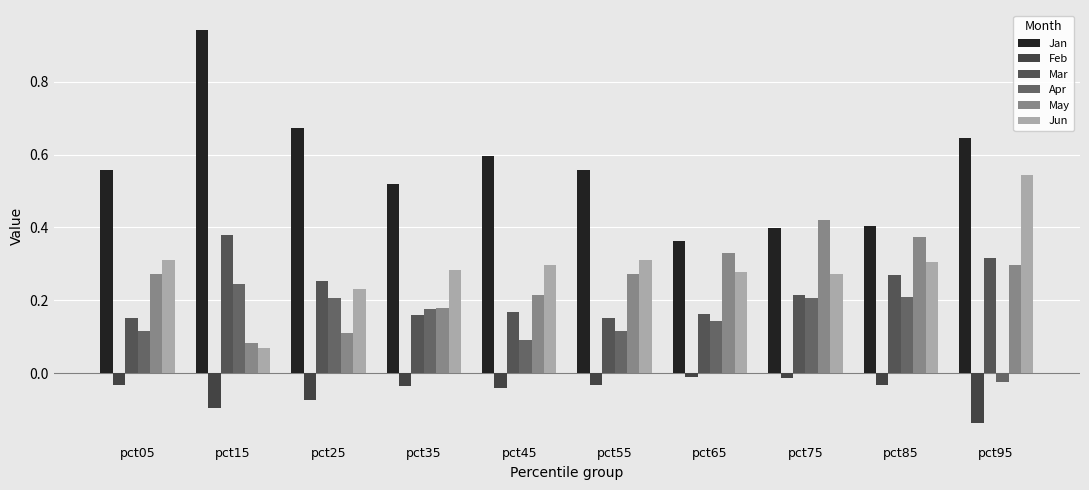

What is the spread (max minus min) of values at pct25?

0.7